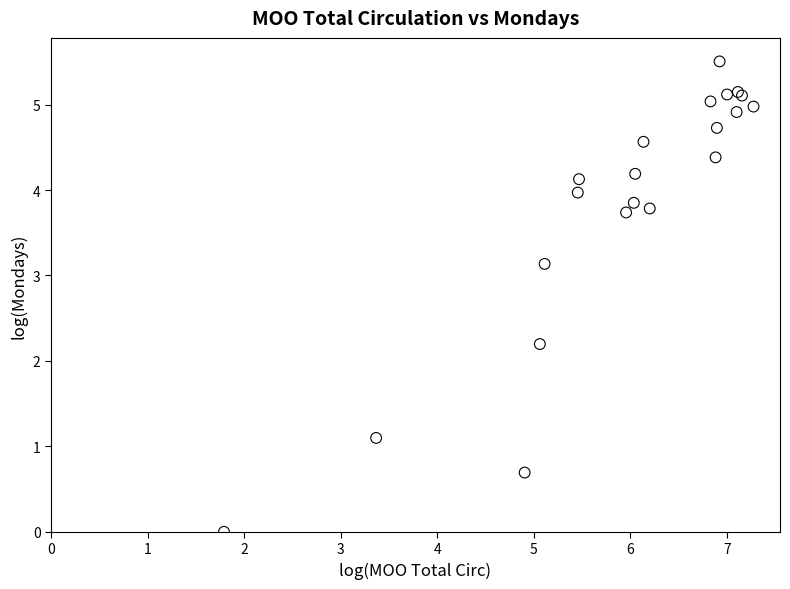

What Y value in the scatter plot is closest to 2?

2.2